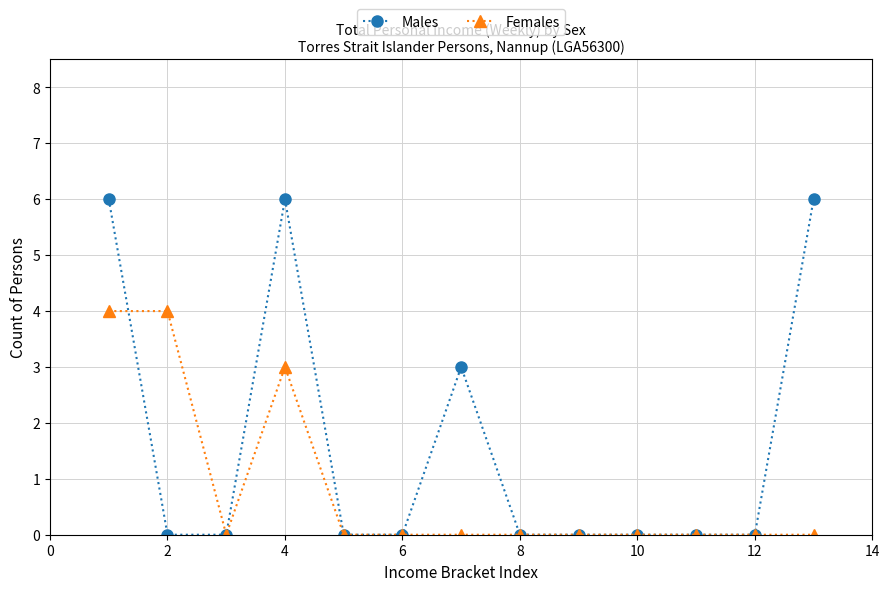

True or false: Males has more than 0 interior local peaks.

True